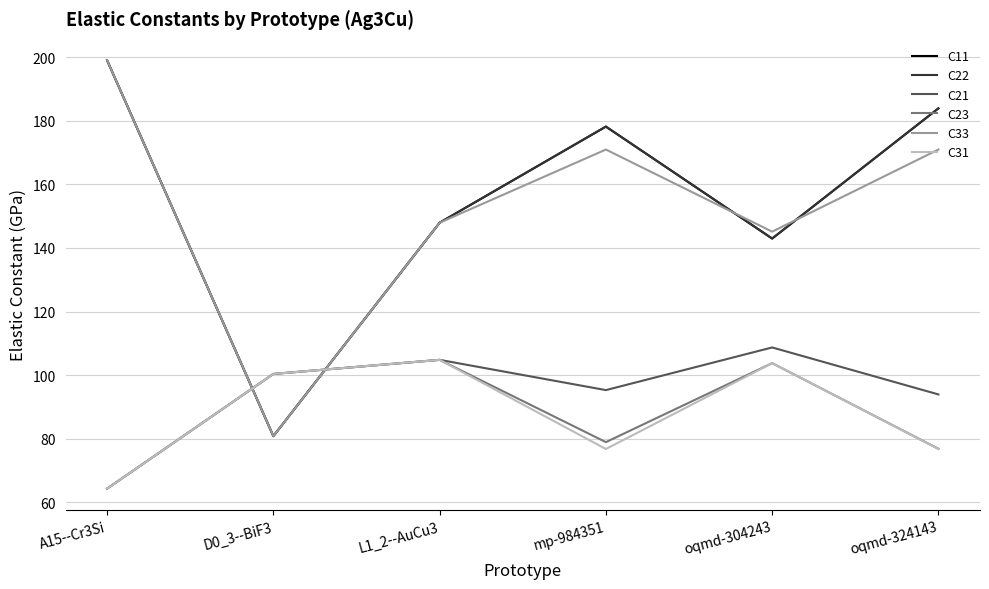

The C23 series shows 41.1 at mp-984351. True or false?

False